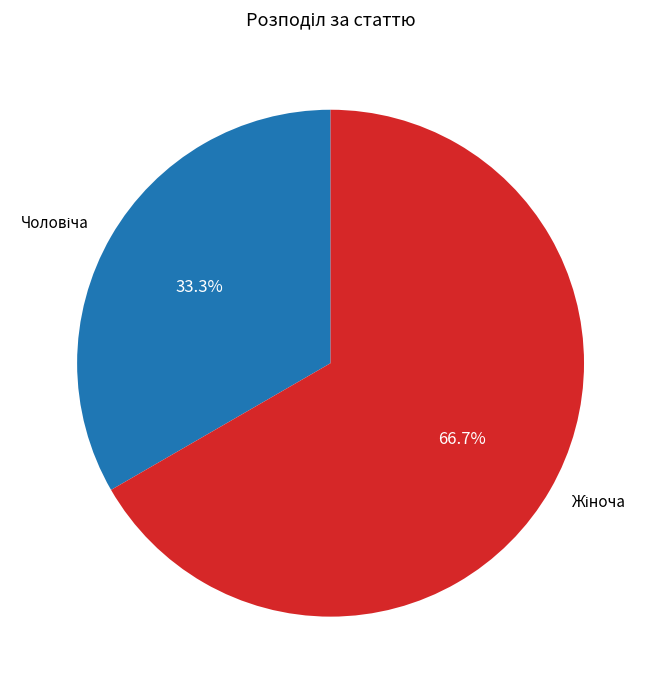

Is there any slice that represents more than half of the pie?

Yes